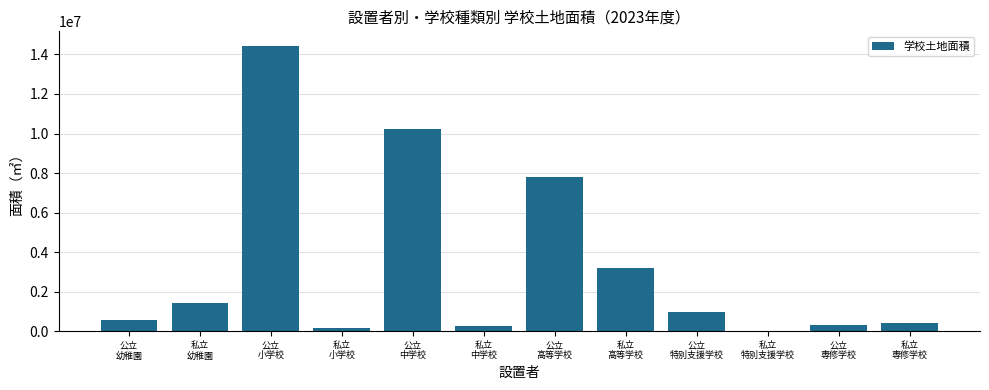

What is the maximum value shown in the chart?

14447514